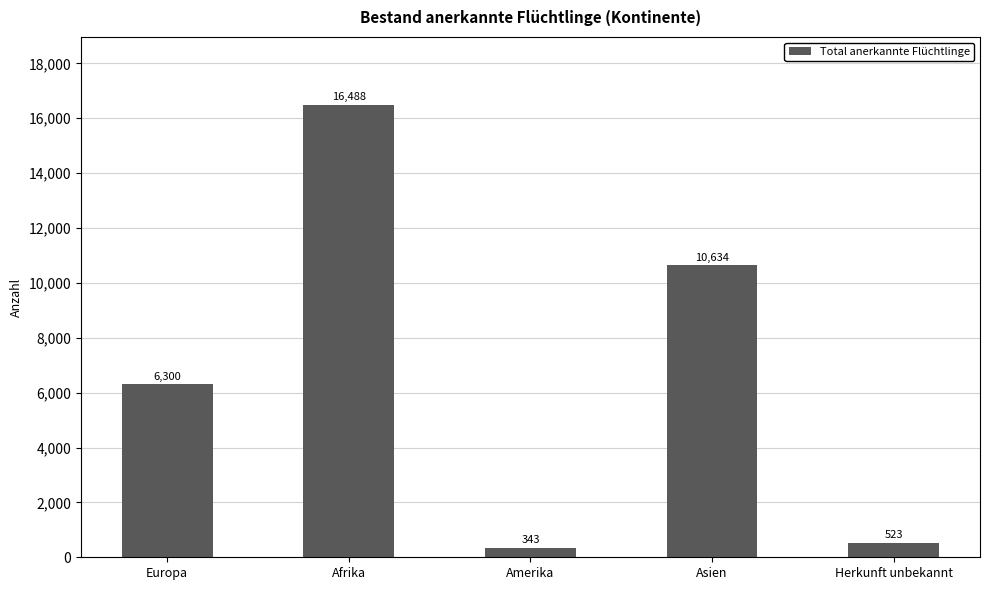

Does the chart contain stacked bars?

No